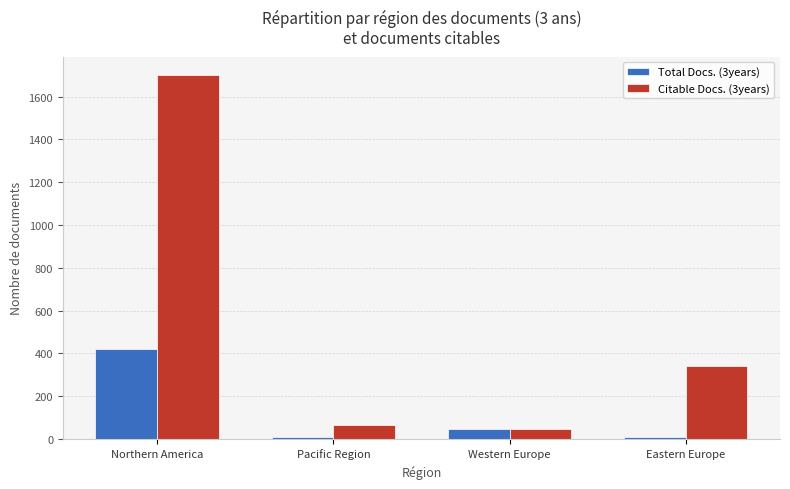

What position from the left is Pacific Region?

2